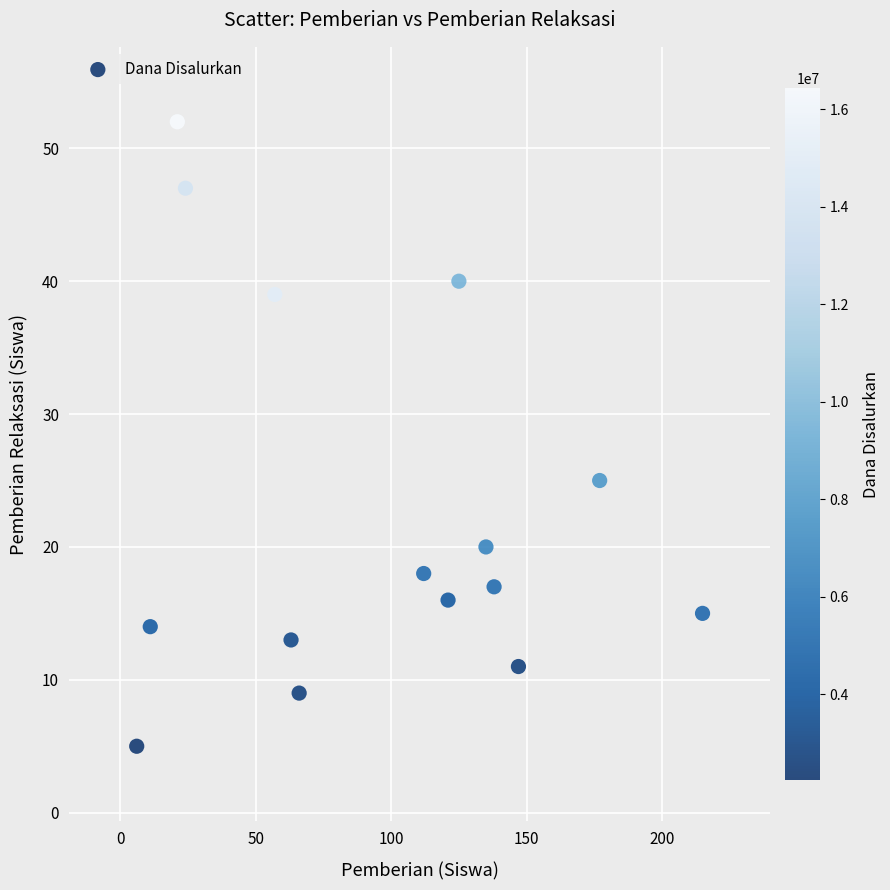

What Y value in the scatter plot is closest to 28?

25